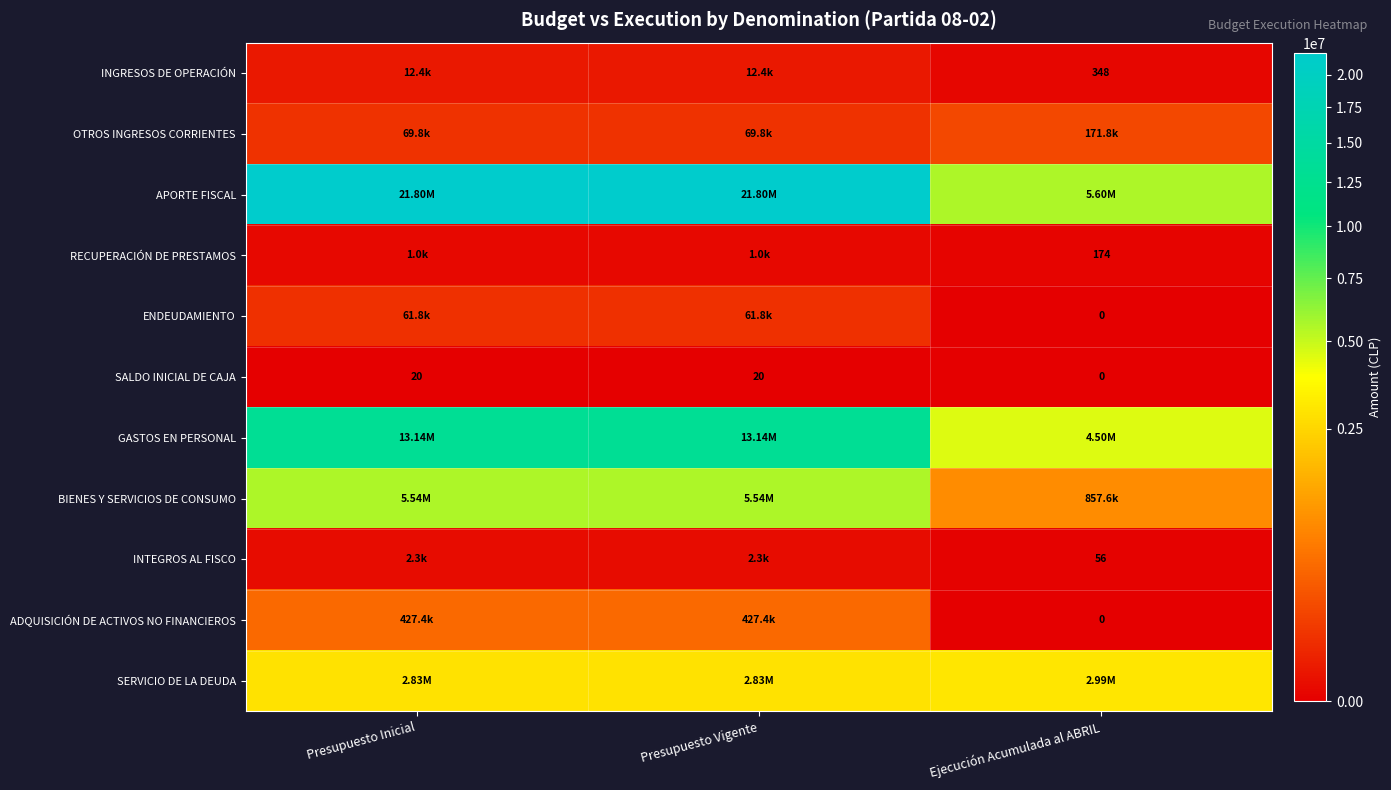

Count the ENDEUDAMIENTO values in the range 0 to 61800.

3